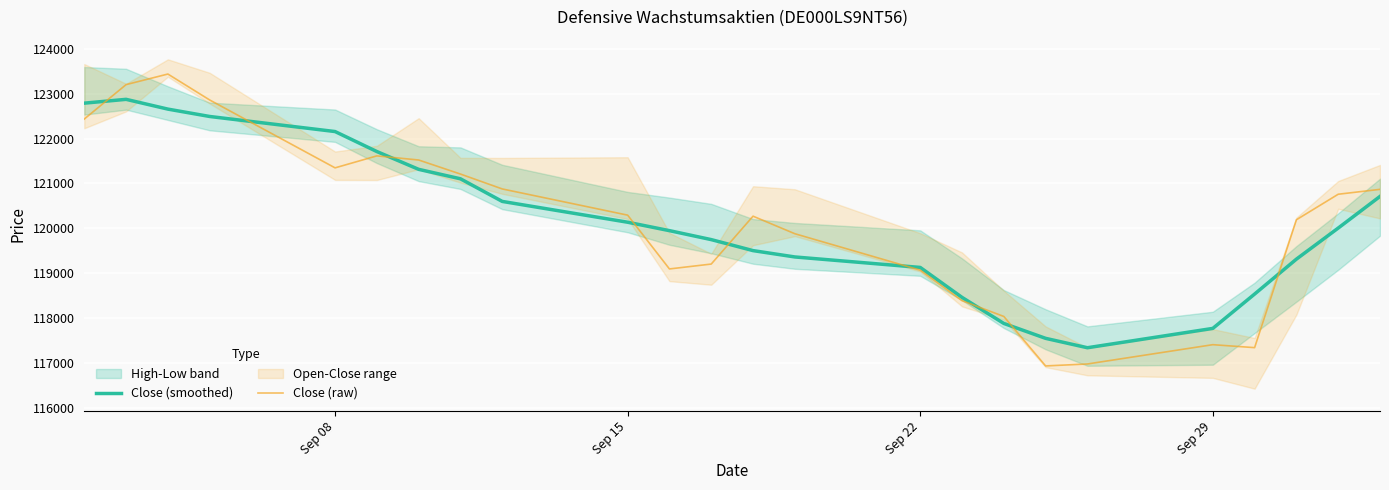

Rank the series by their maximum value, from lowest to highest.

Close (smoothed), Close (raw)